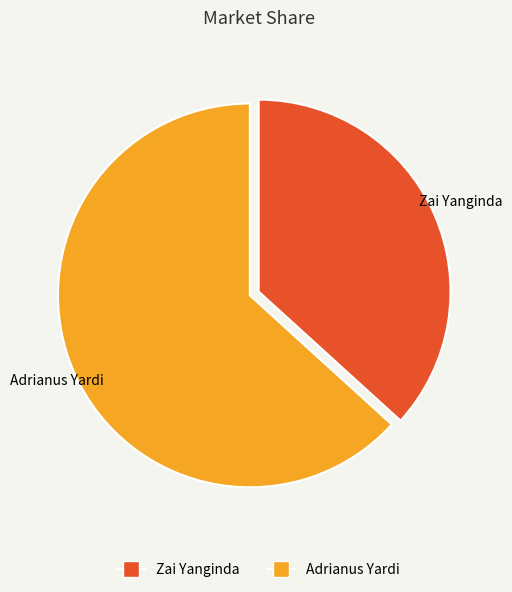

Between Zai Yanginda and Adrianus Yardi, which is larger?

Adrianus Yardi